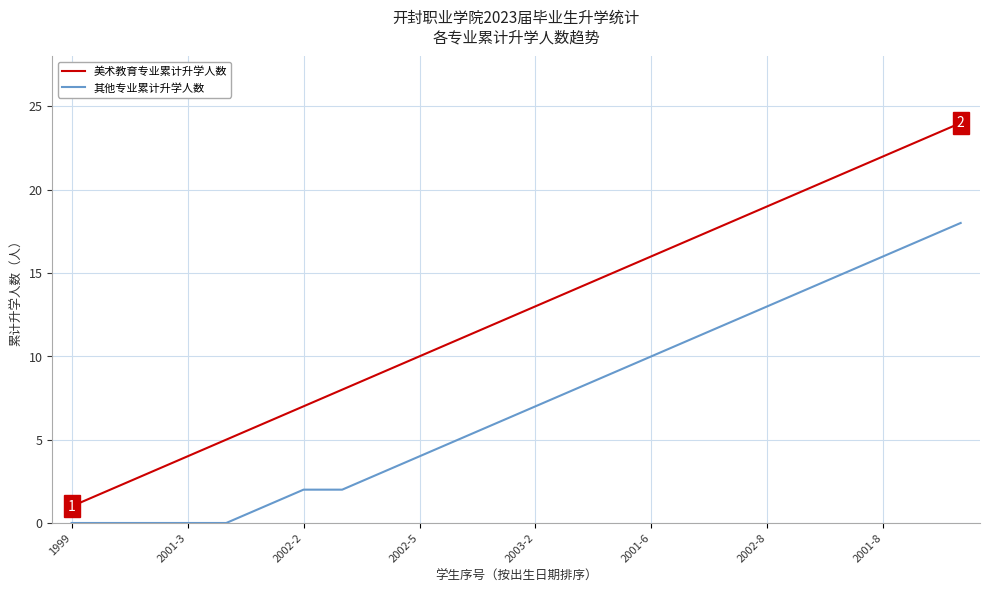

What is the maximum value shown in the chart?

24